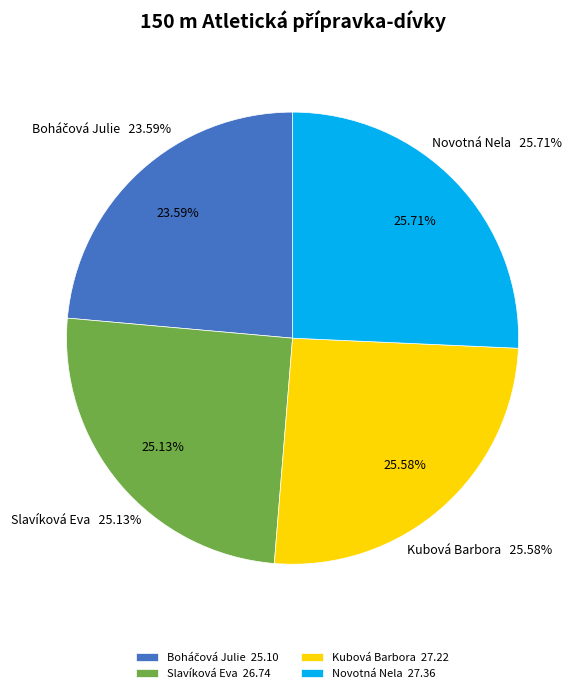

Rank the categories by value from highest to lowest.

Novotná Nela, Kubová Barbora, Slavíková Eva, Boháčová Julie